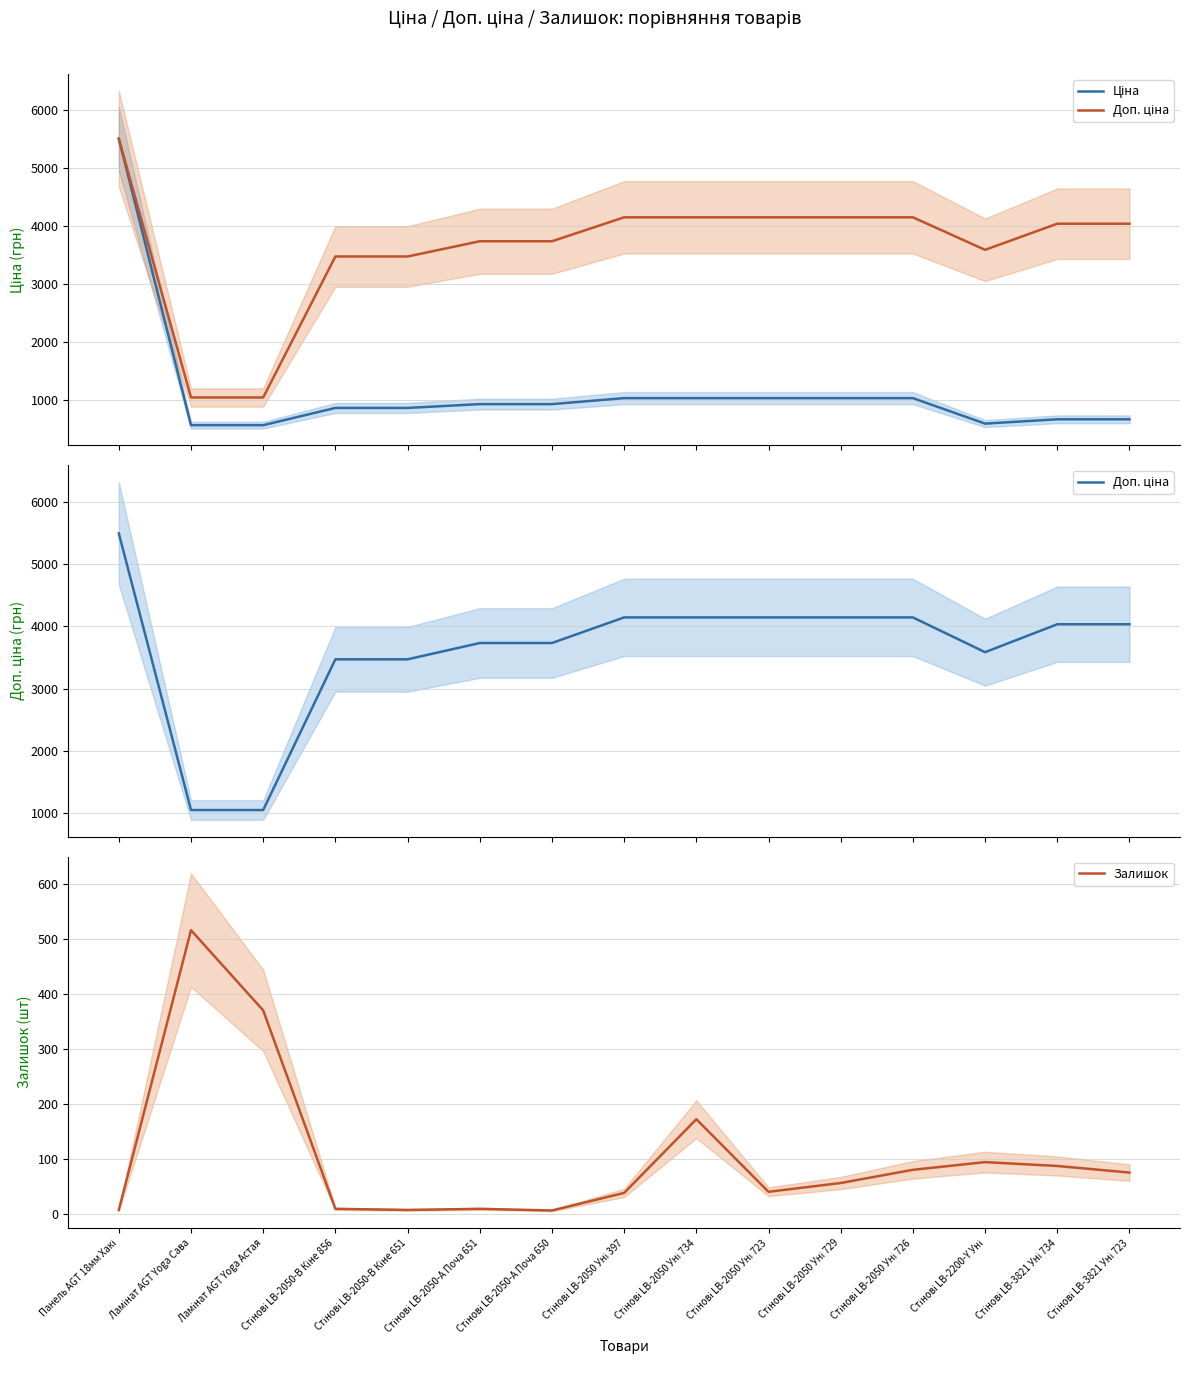

At how many categories does at least one series exceed 4213?

1